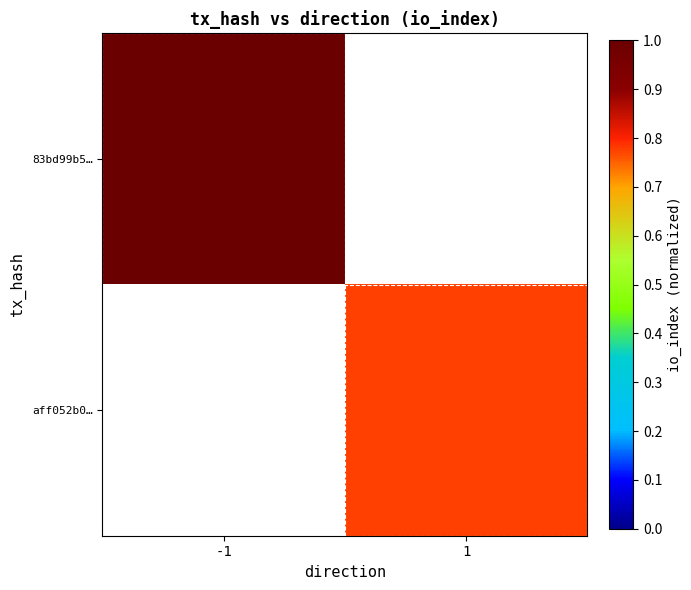

How many values in 83bd99b5… are above zero?

1